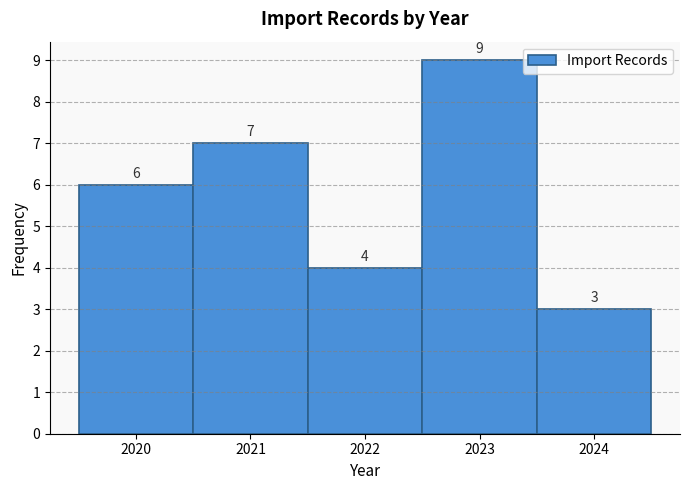

Reading left to right, transcribe this chart: for each bar, give the range it covers on the x-axis and its height.

2019.5 to 2020.5: 6
2020.5 to 2021.5: 7
2021.5 to 2022.5: 4
2022.5 to 2023.5: 9
2023.5 to 2024.5: 3